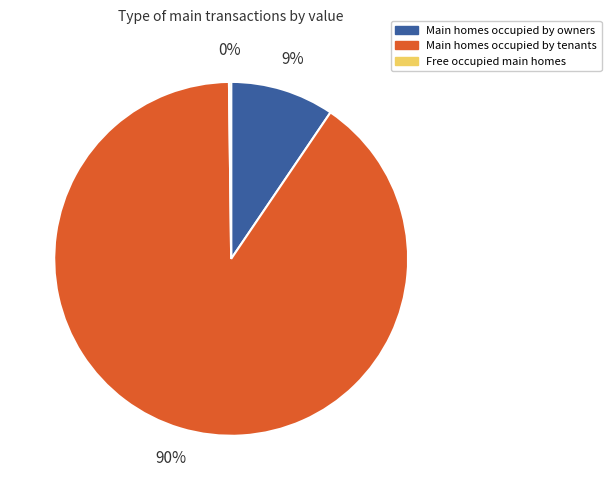

Do Main homes occupied by owners and Main homes occupied by tenants together represent more than half of the pie?

Yes